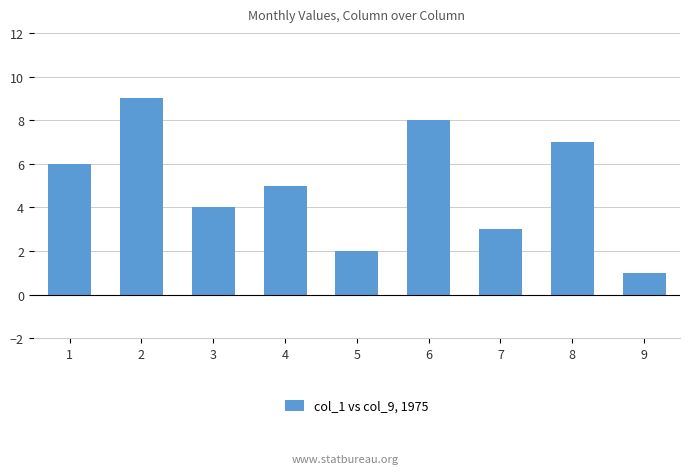

How many bars are there in total?

9